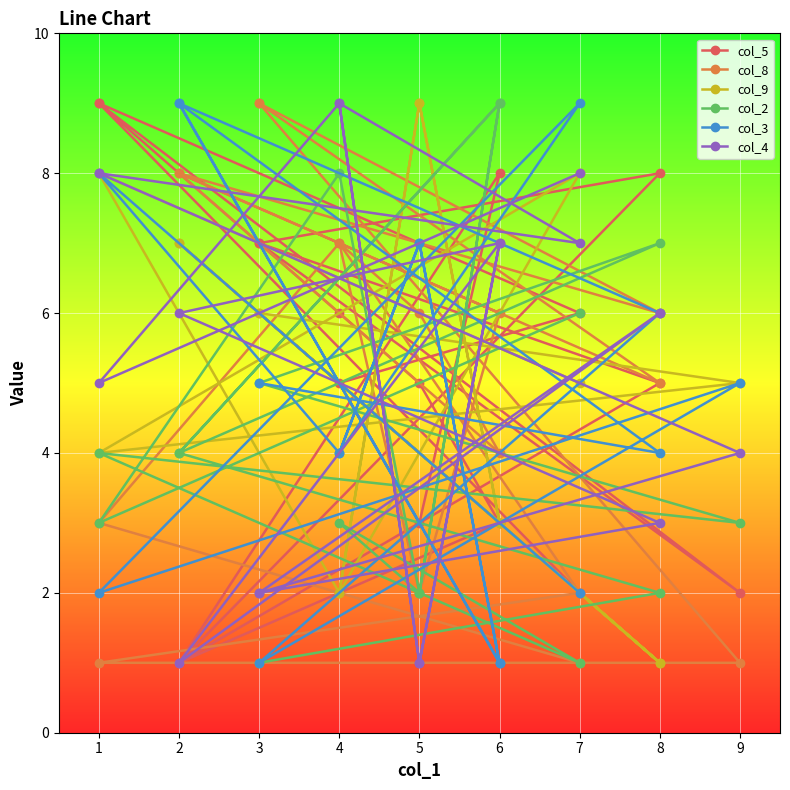

True or false: col_9 has a value of 13 at 5.

False